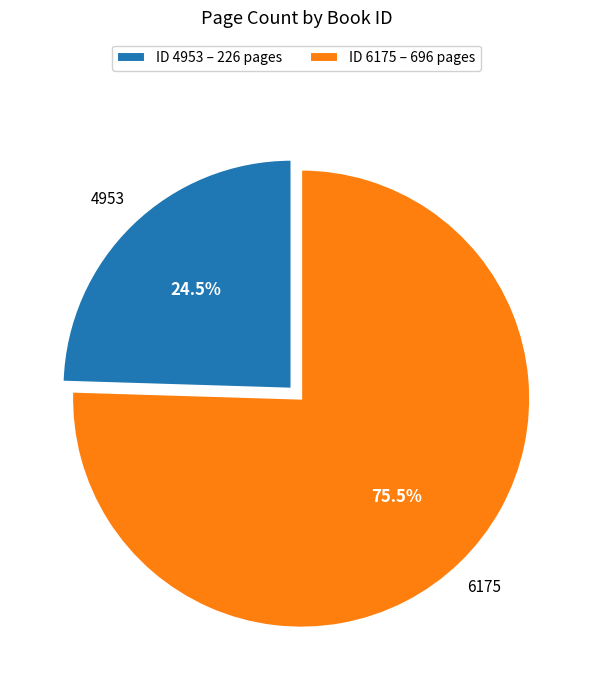

Is there a majority slice in this chart?

Yes